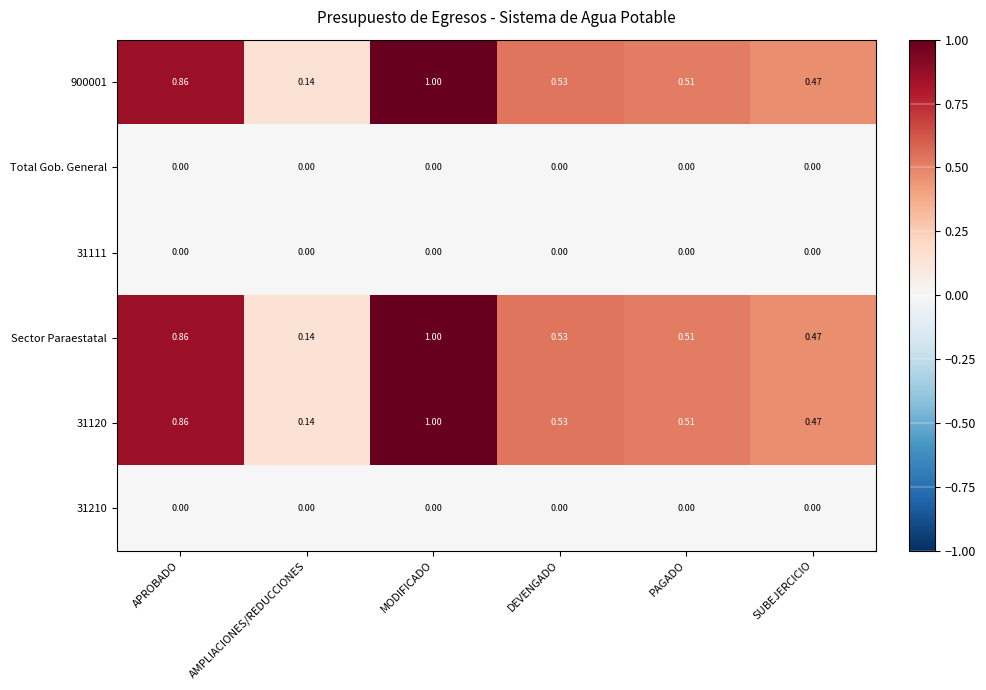

At which label does 900001 reach its peak?

MODIFICADO